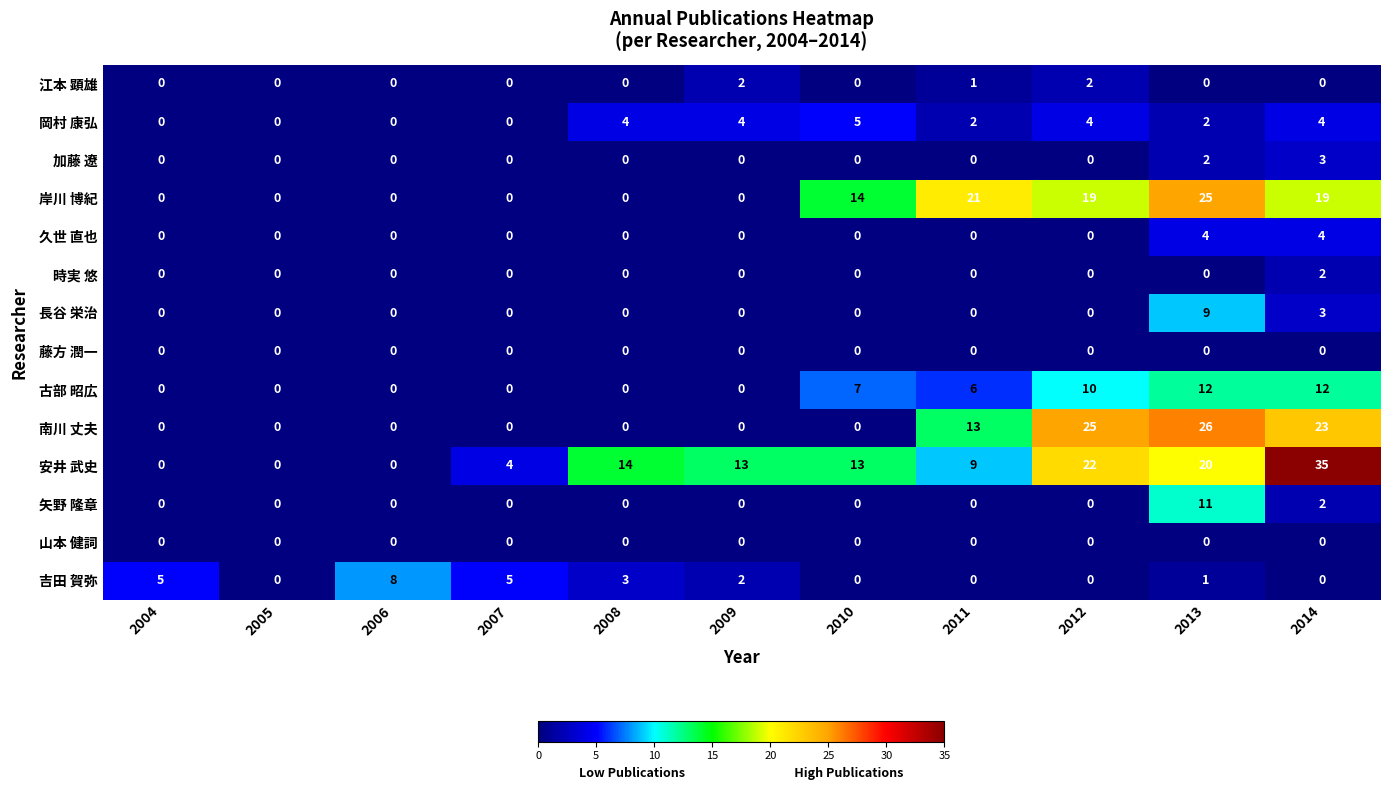

At how many categories does at least one series exceed 20?

4